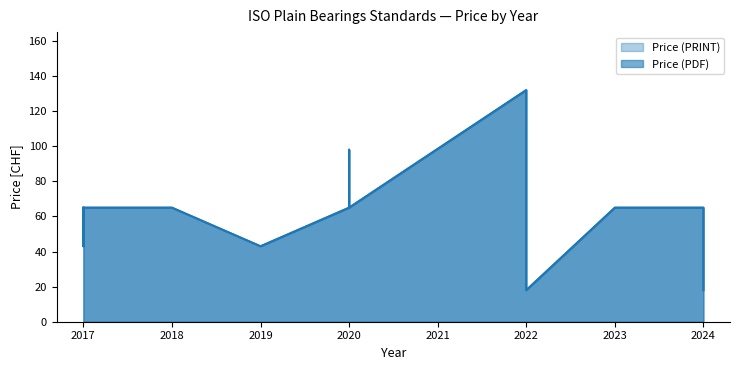

At which category is the sum across all series the highest?

2022